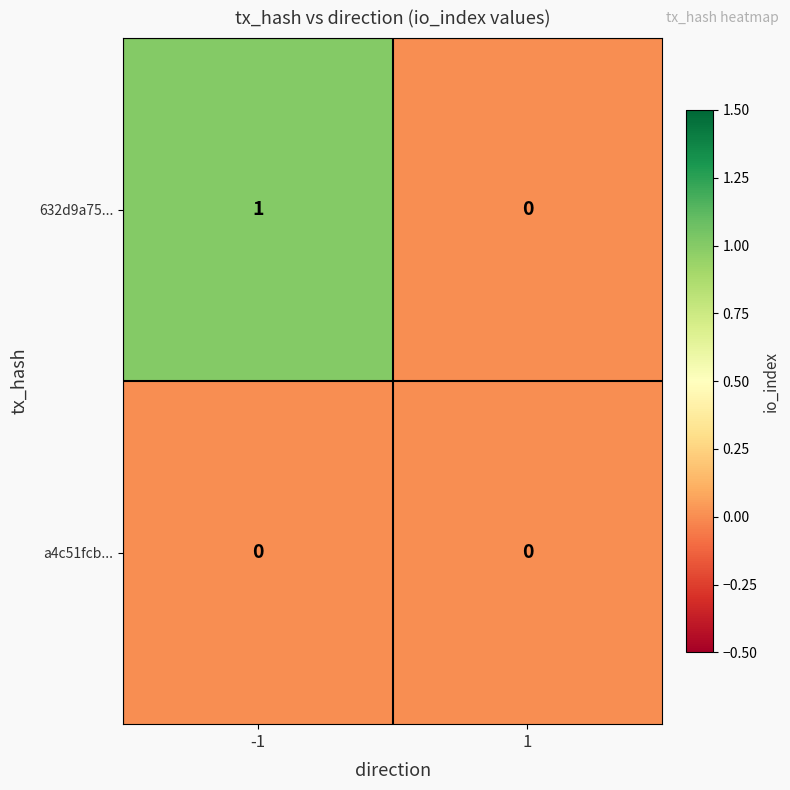

How many series are shown in this chart?

2